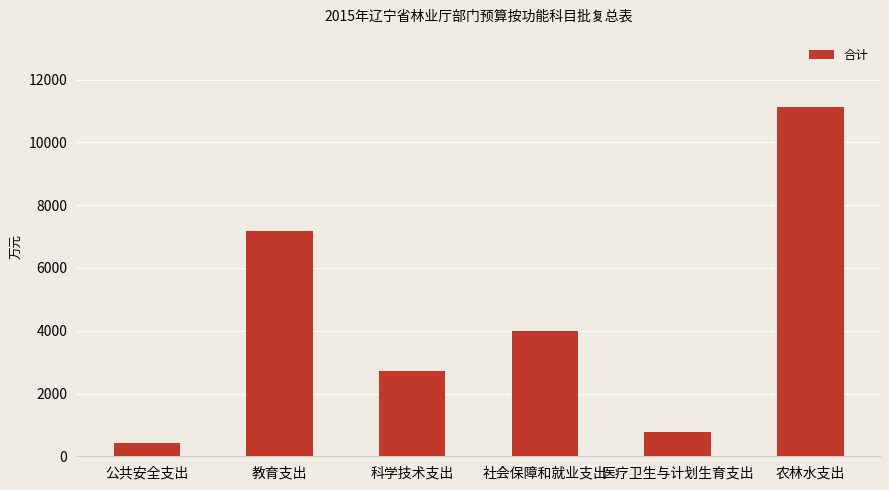

At which label is the value closest to 5773?

教育支出